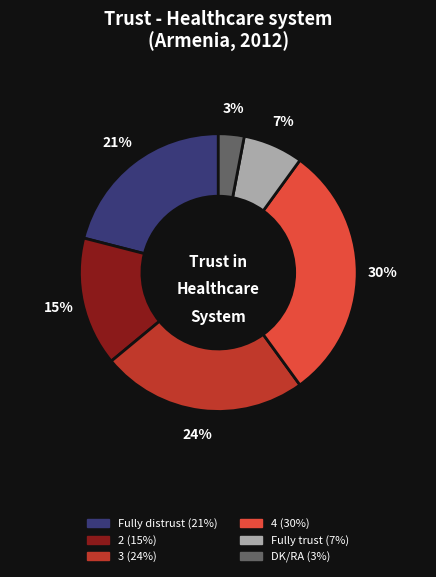

Count the number of slices in the pie.

6